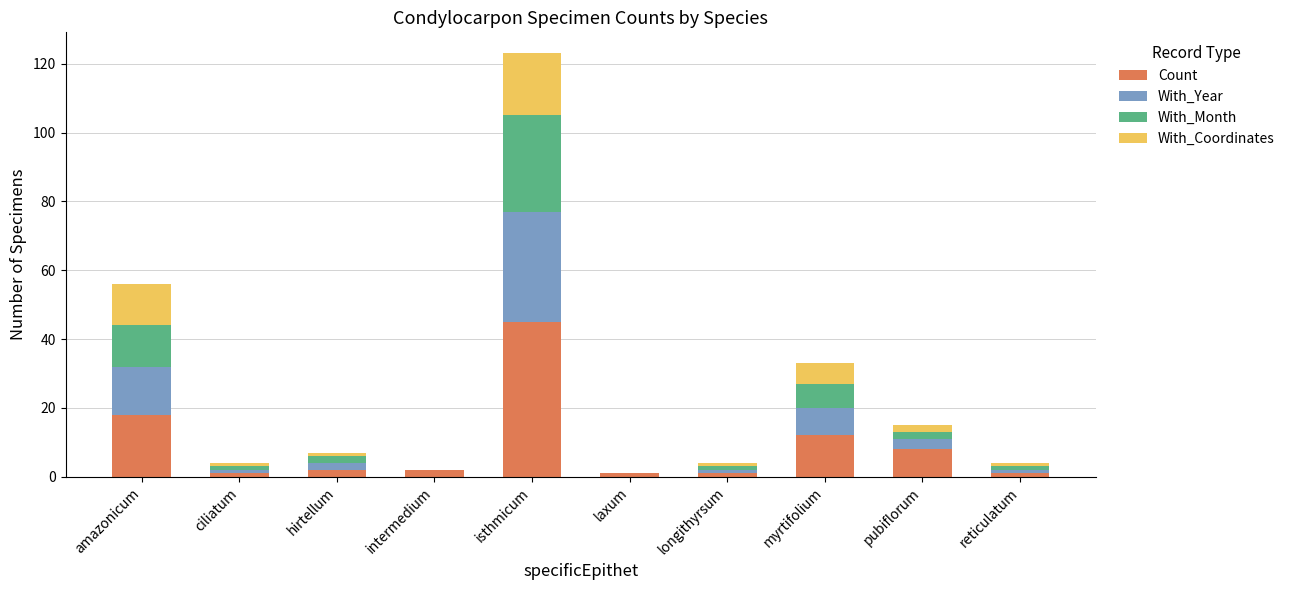

What is the total value across all series at isthmicum?

123